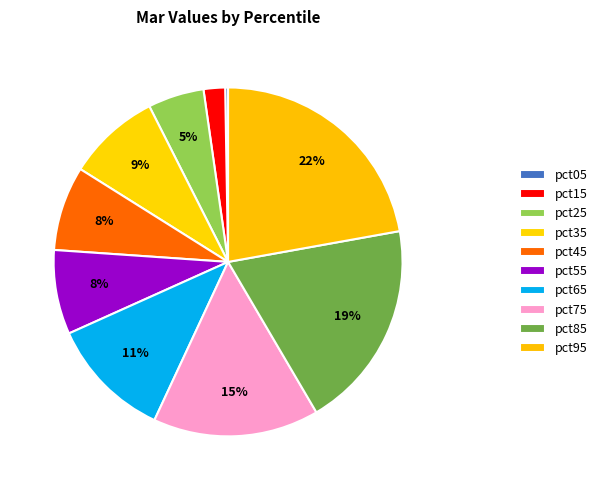

To the nearest percent, what portion does pct65 represent?

11%